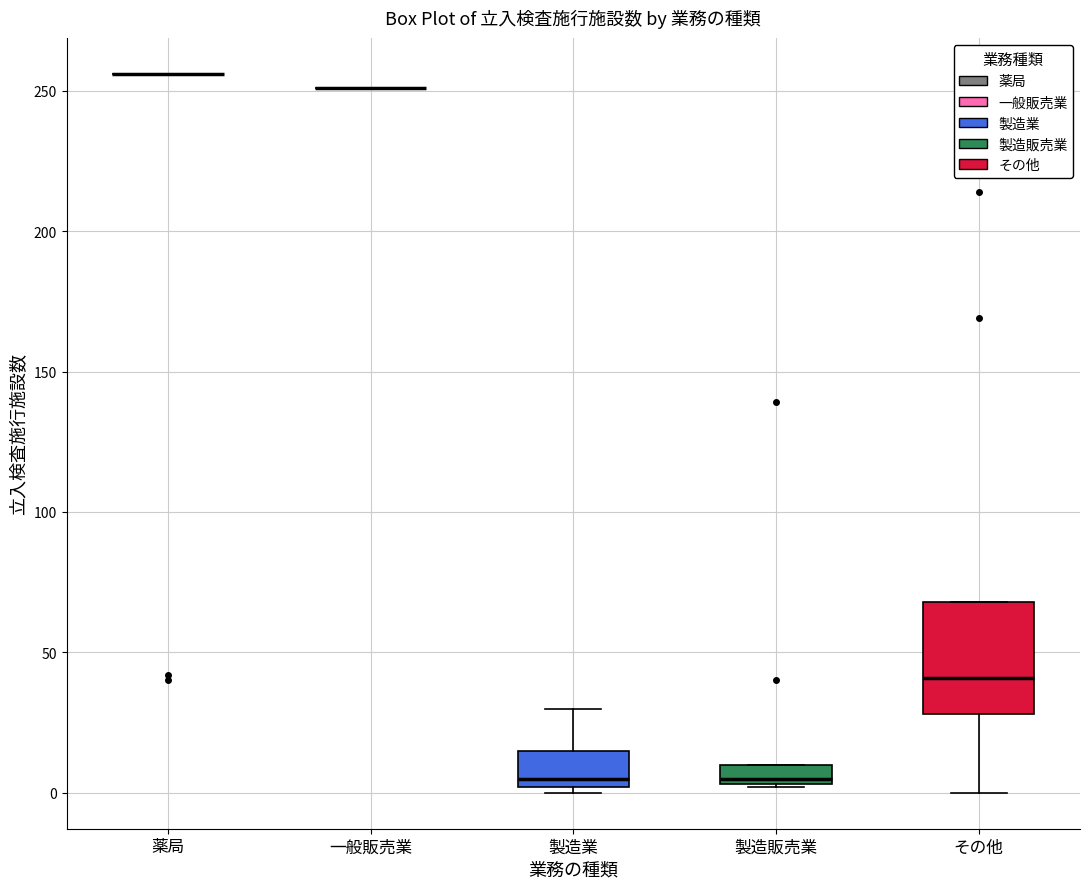

Which box is the tallest, from its lower edge to its upper edge?

その他